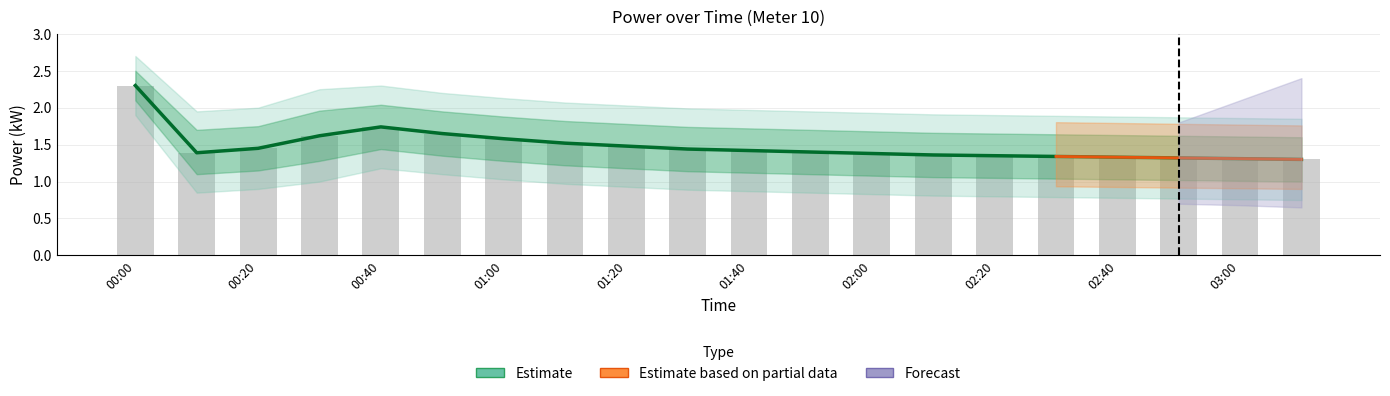

Where is power_lower nearest to the value 1?

03:10